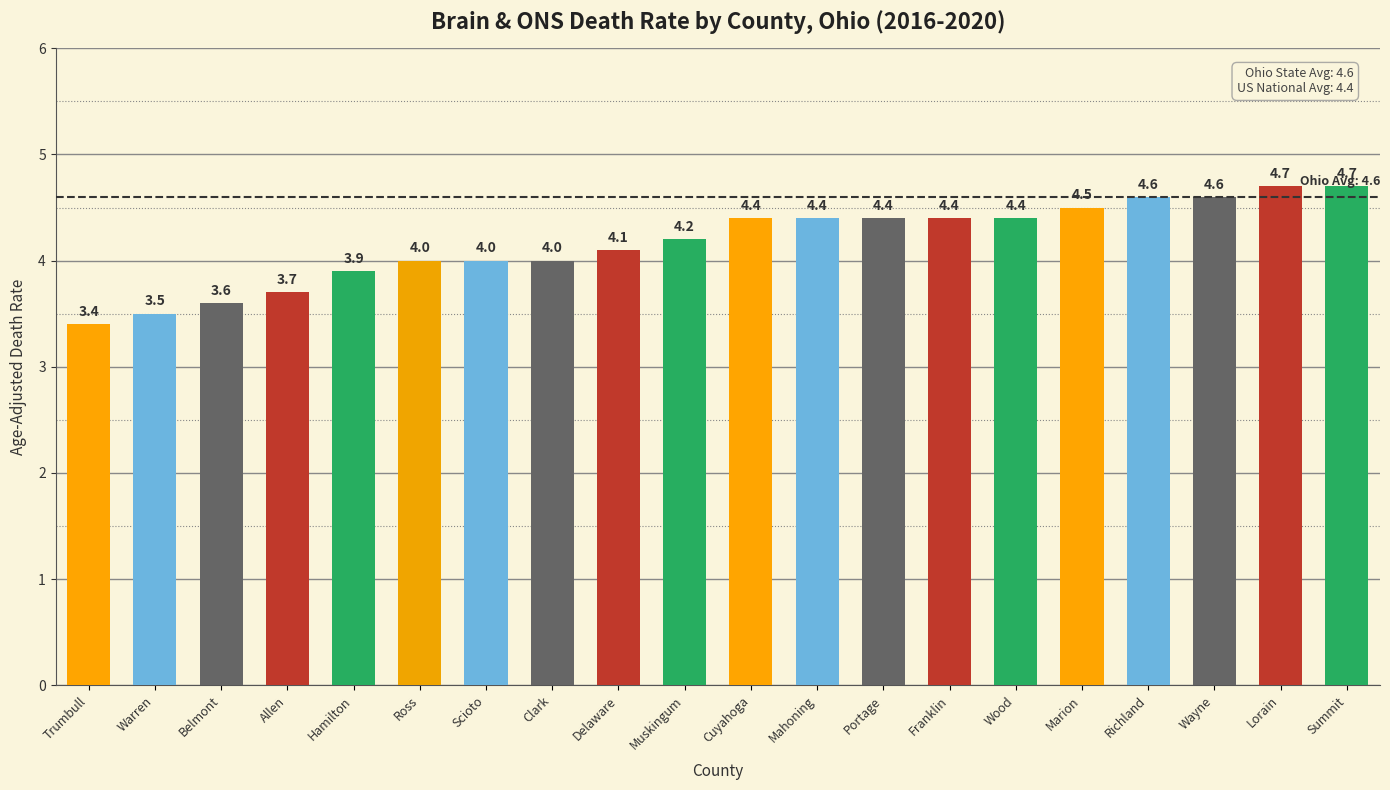

What is the value of the 5th bar from the left?

3.9